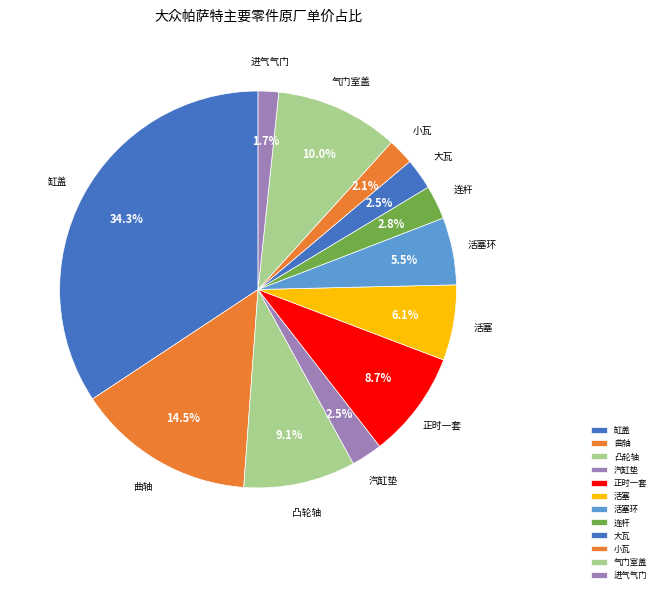

Do 气门室盖 and 进气气门 together represent more than half of the pie?

No